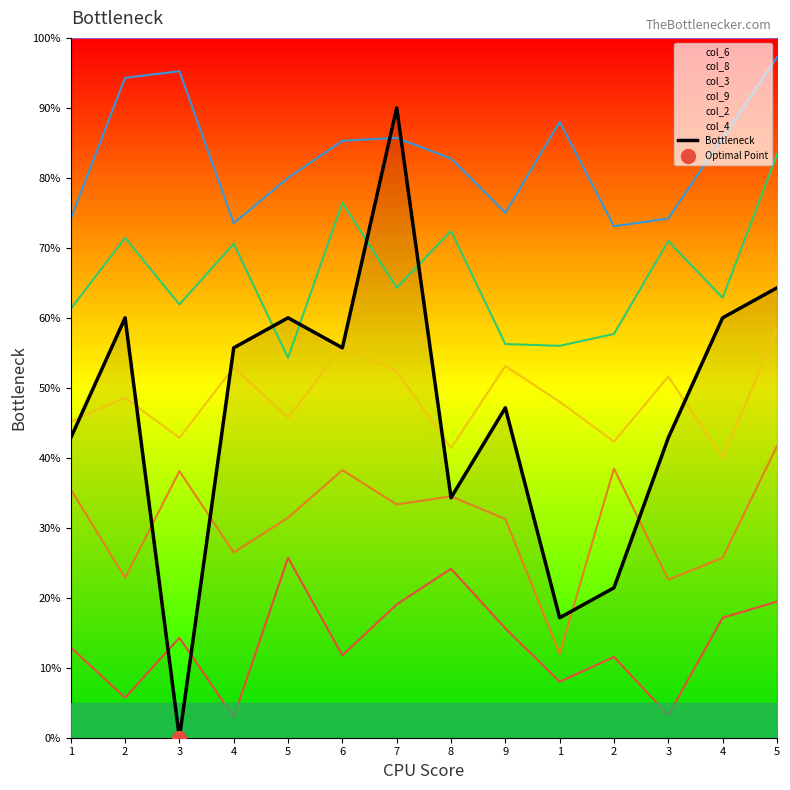

What is the change in value from 3 to 5?

+2.1